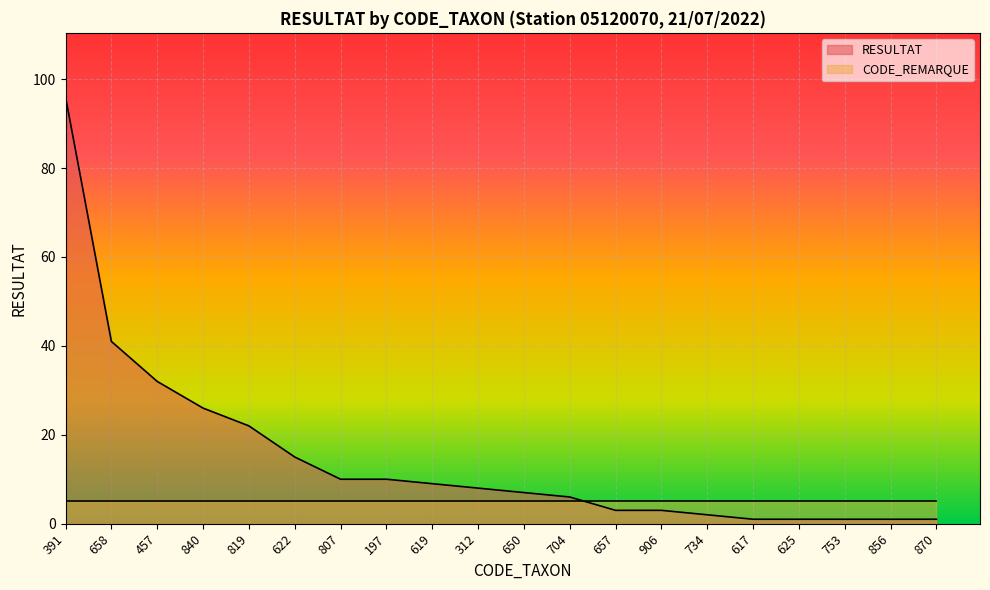

Where does the data first go above 8?

391